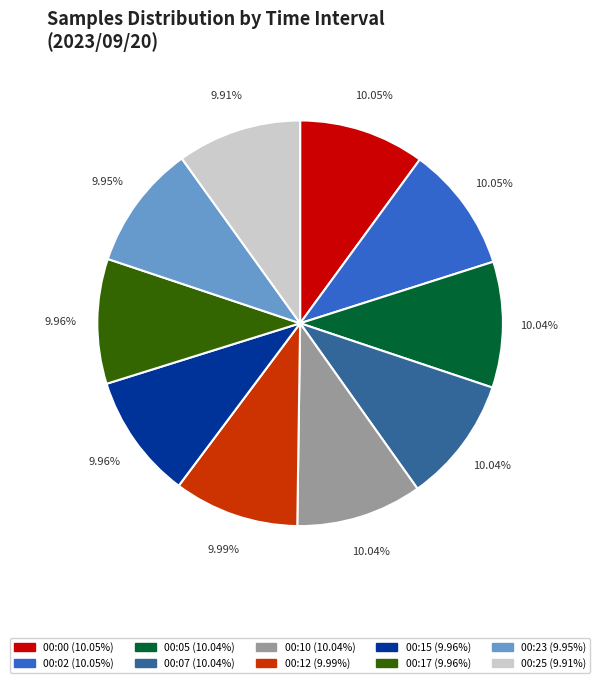

To the nearest percent, what portion does 00:25 represent?

10%